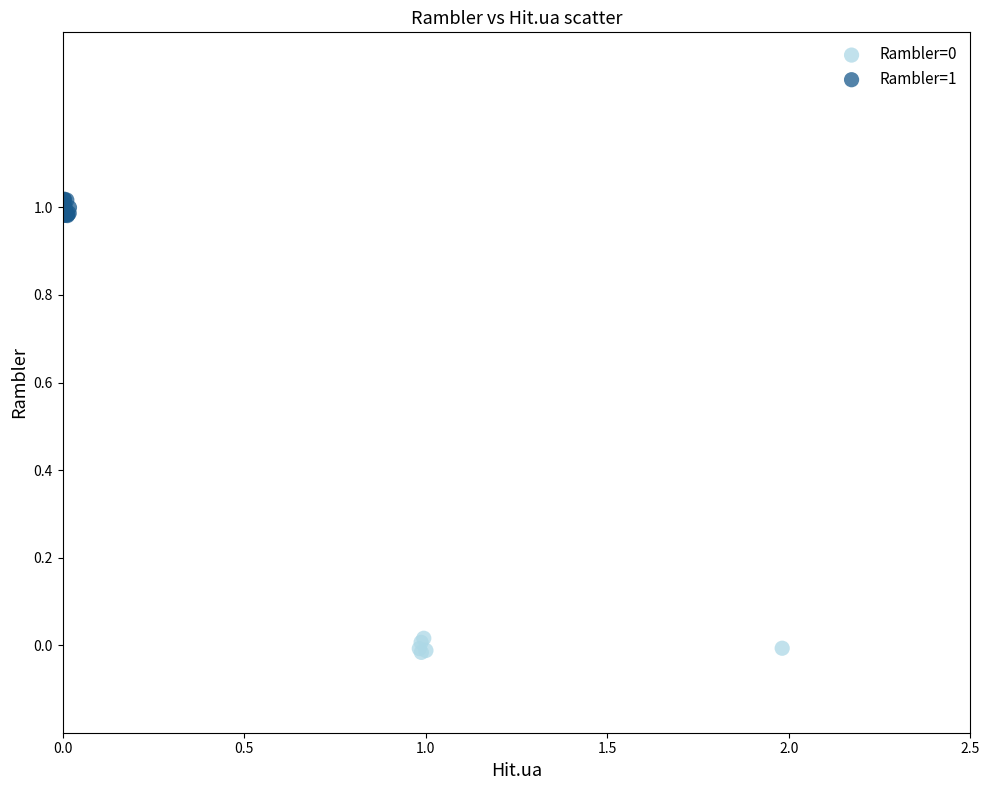

Which series has the widest spread of Y values?

Rambler=1